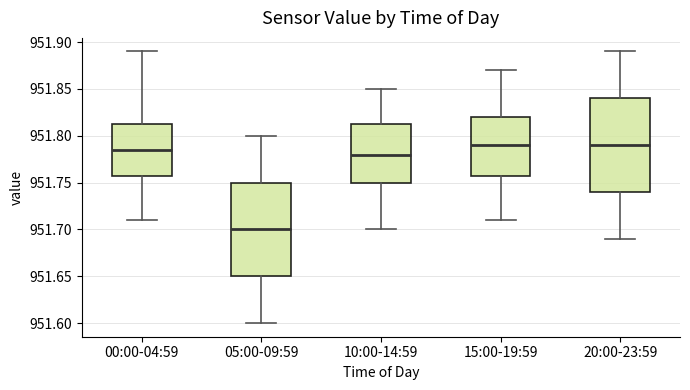

Reading left to right, read every box against the y-axis: the position of its median line, the range the box covers, and the ends of its whiskers. The values are not printed on the chart, so give them approximately, as read against the axis.

00:00-04:59: median 951.785, box 951.760 to 951.815, whiskers 951.710 to 951.890
05:00-09:59: median 951.700, box 951.650 to 951.750, whiskers 951.600 to 951.800
10:00-14:59: median 951.780, box 951.750 to 951.815, whiskers 951.700 to 951.850
15:00-19:59: median 951.790, box 951.760 to 951.820, whiskers 951.710 to 951.870
20:00-23:59: median 951.790, box 951.740 to 951.840, whiskers 951.690 to 951.890